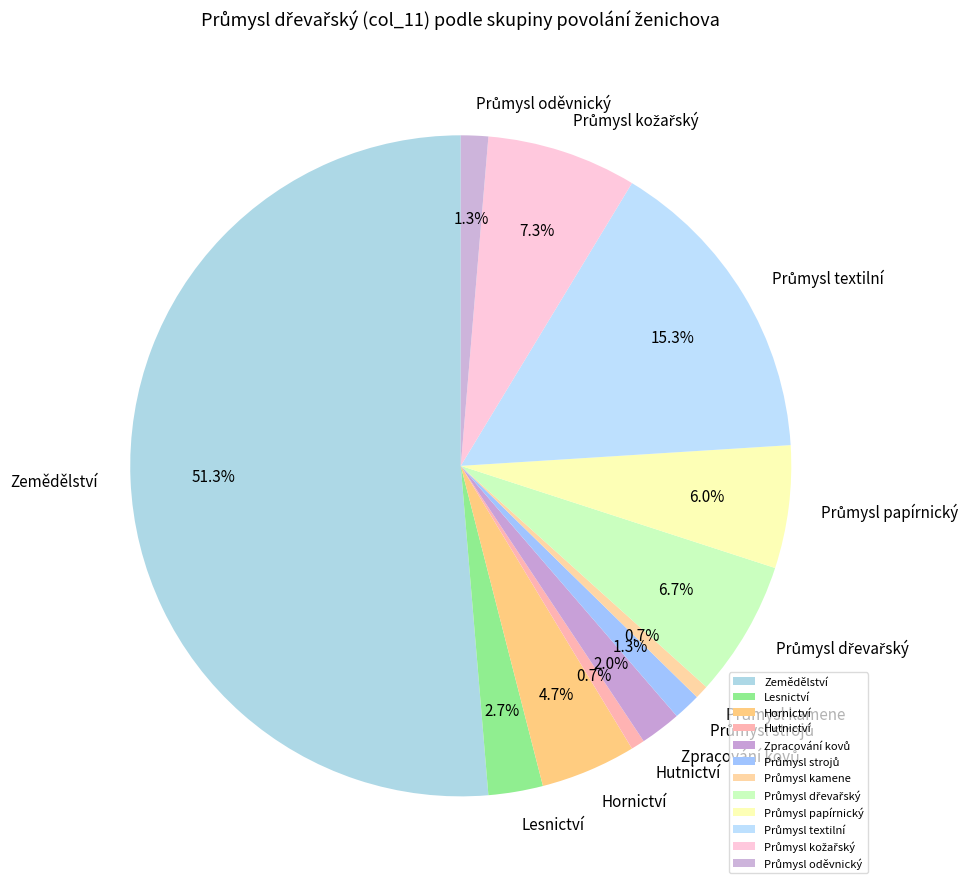

What is the largest slice in the pie chart?

Zemědělství